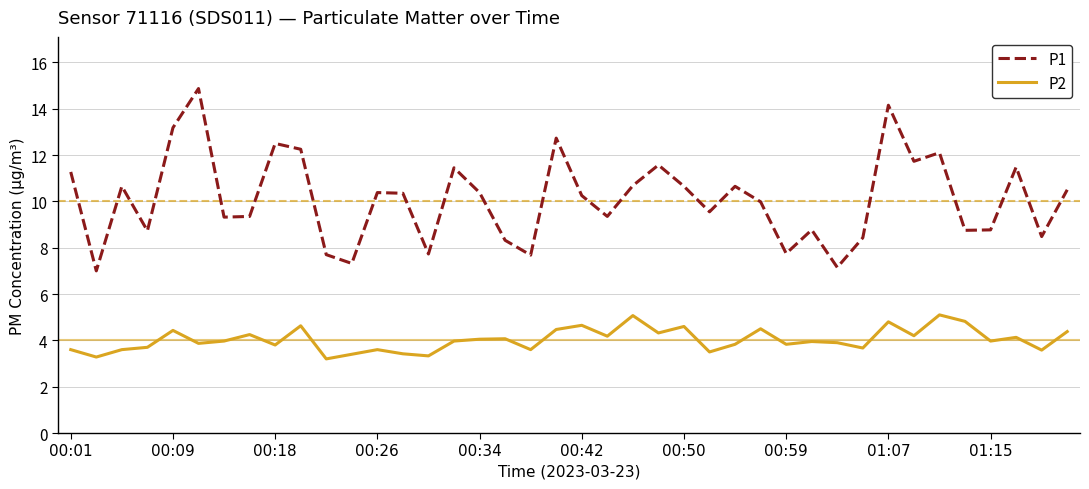

What is the minimum value for P2?

3.2